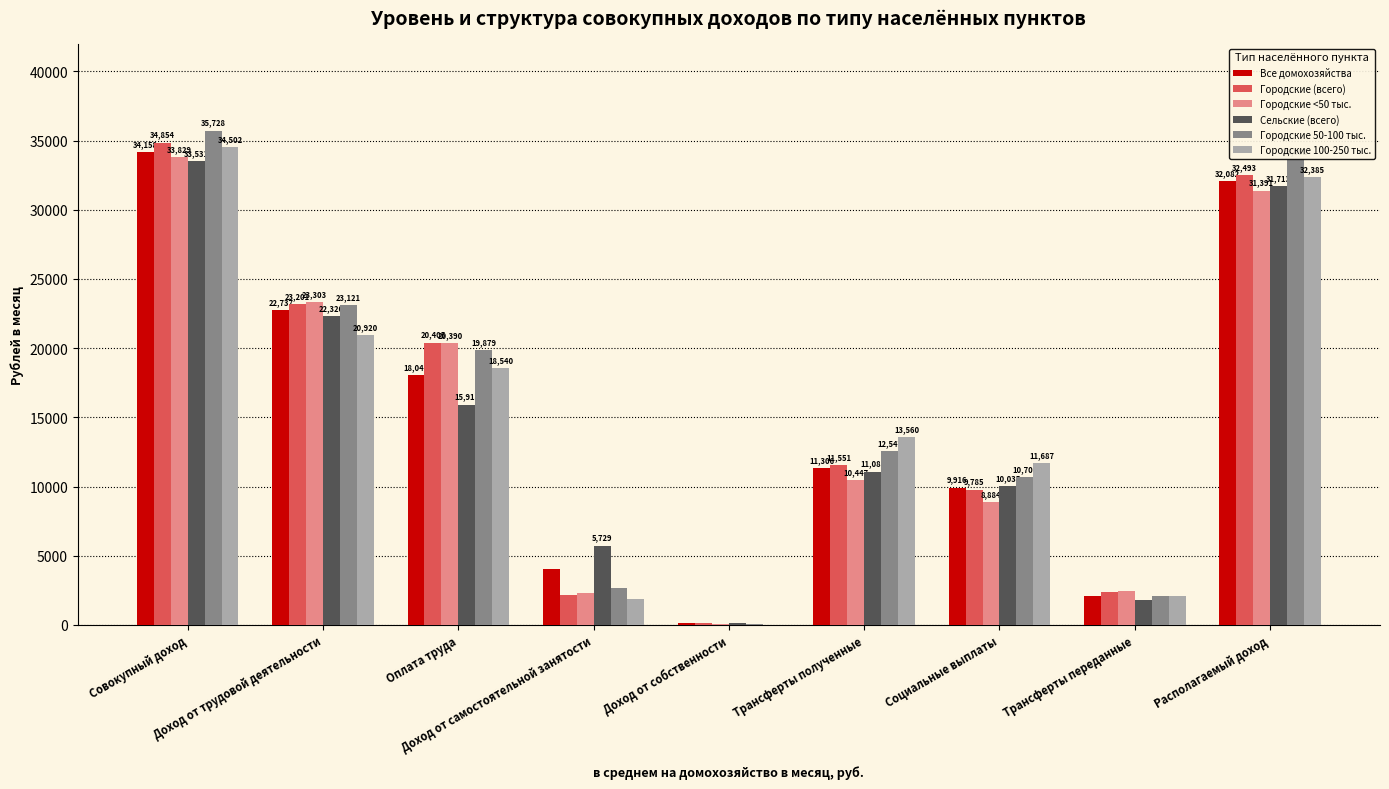

What is the greatest value displayed?

35727.7